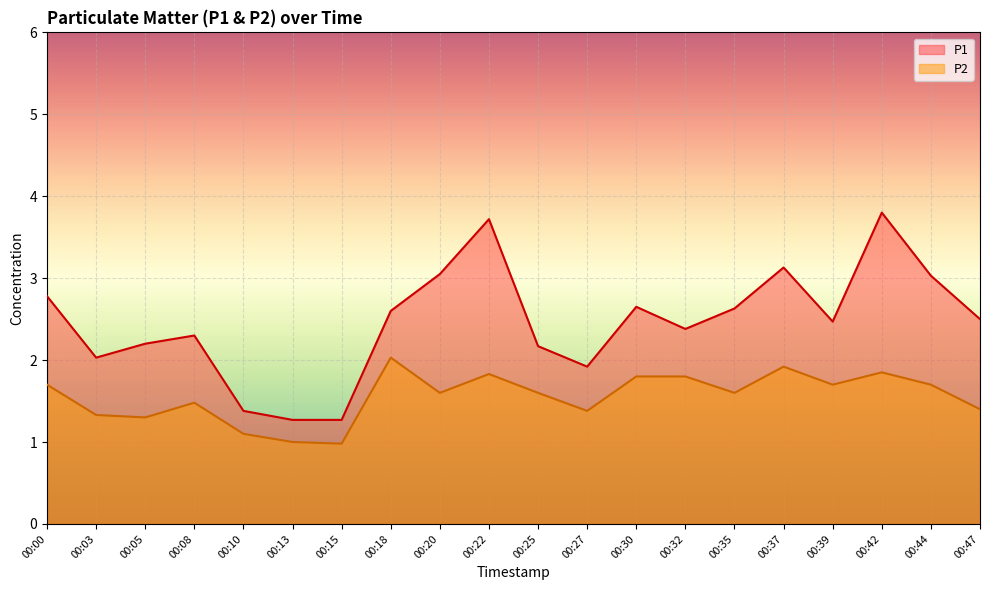

What is the value of the P2 point at the 4th from the left?

1.5